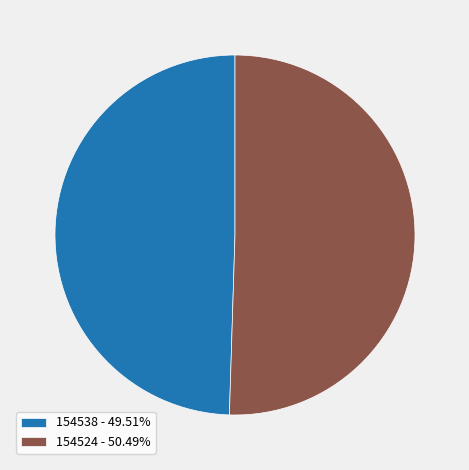

What is the ratio of the value at 154538 to the value at 154524?

1.0